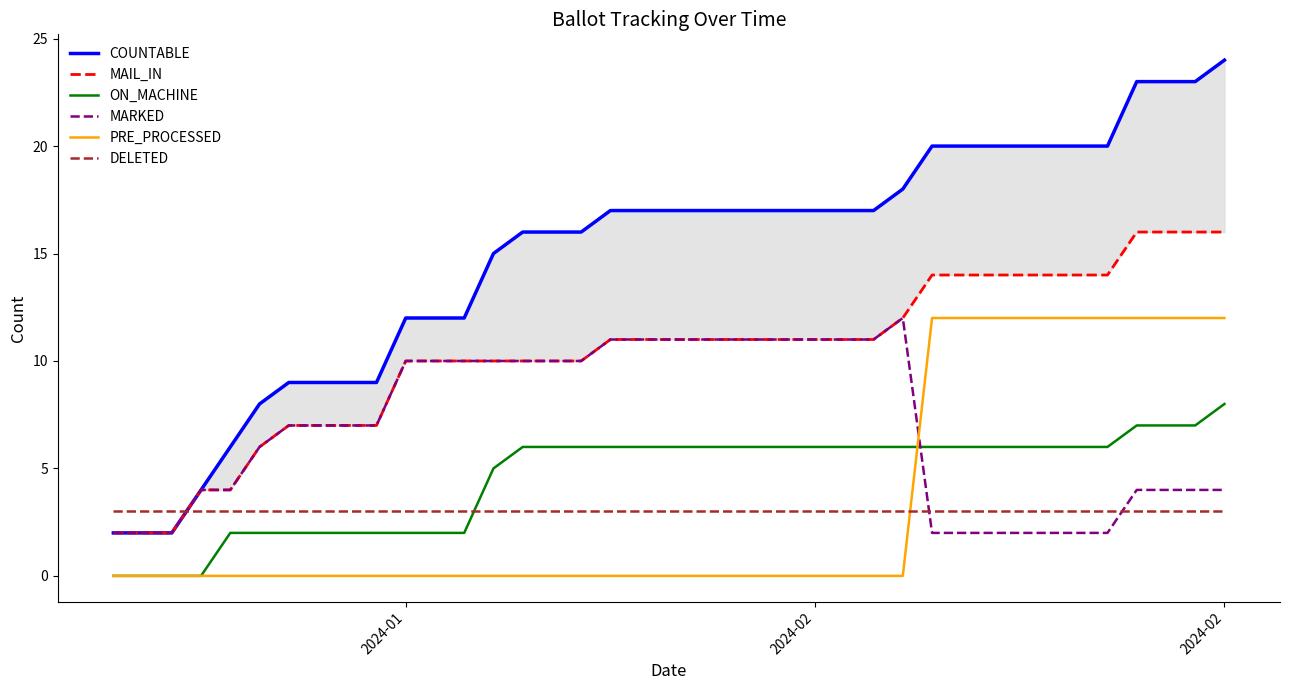

Is the value of DELETED at 3 greater than the value of PRE_PROCESSED at 36?

No